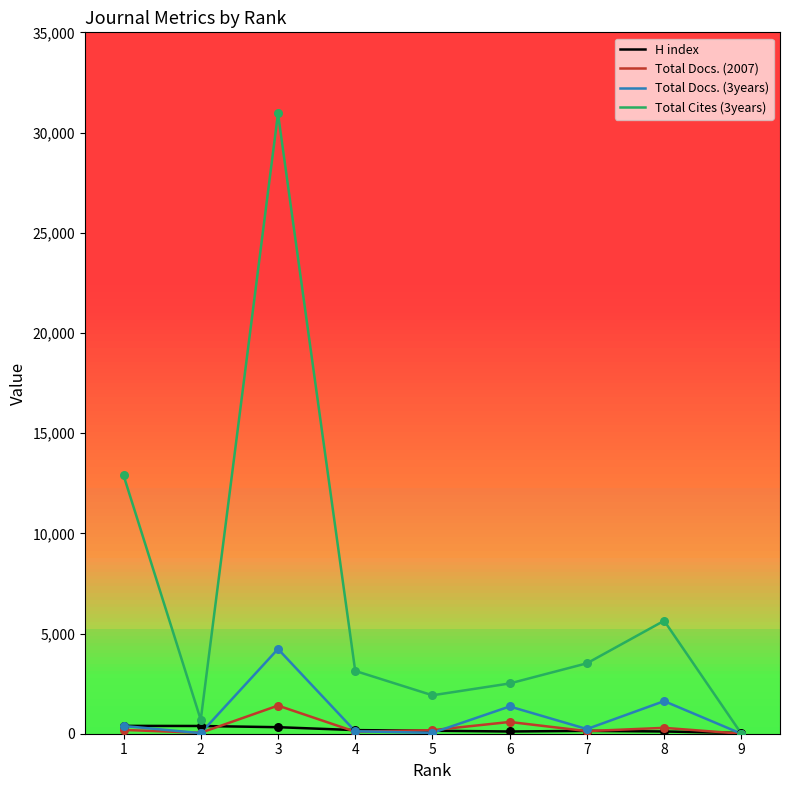

At which category is the sum across all series the highest?

3